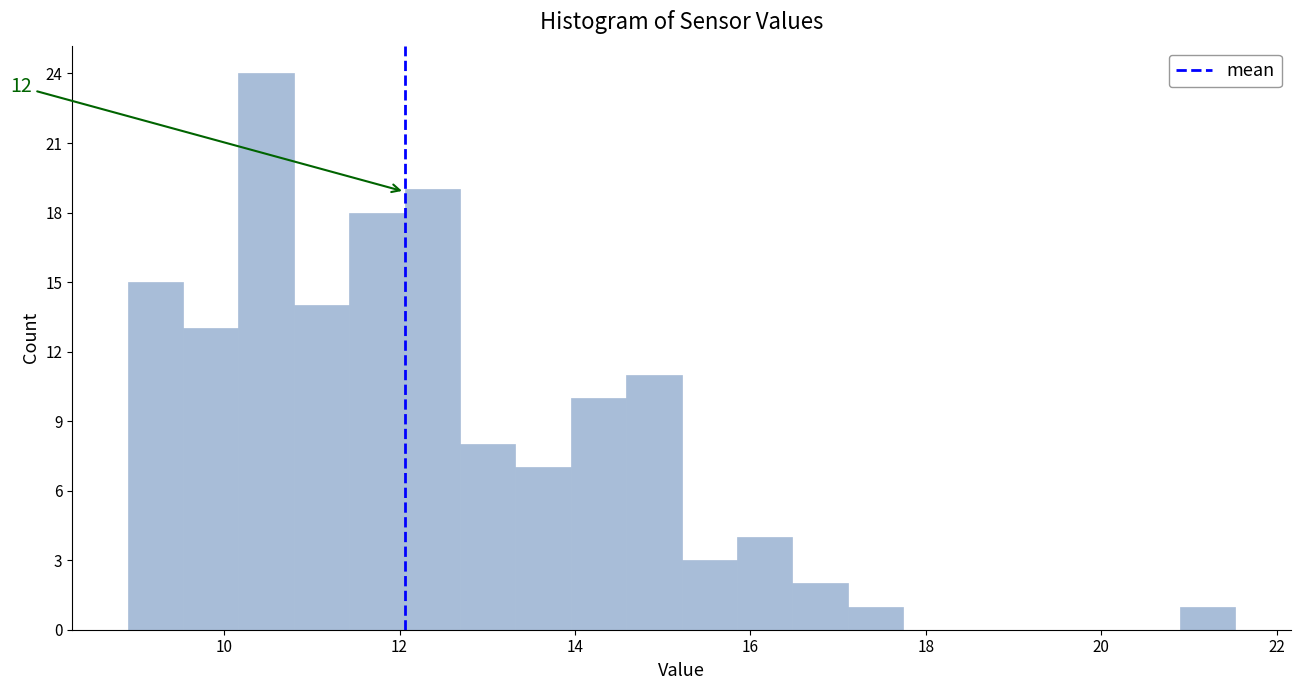

Around what value on the x-axis is the tallest bar? Give the approximate position of its centre, as read against the axis.

10.4